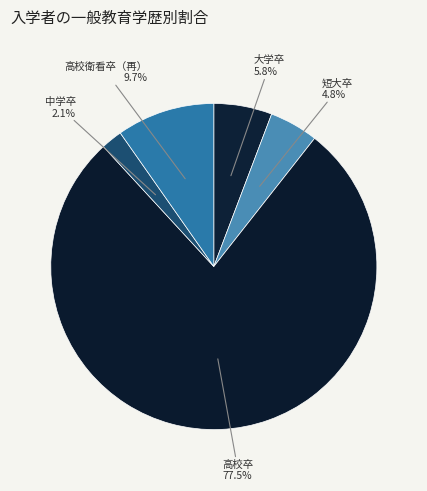

What is the largest slice in the pie chart?

高校卒